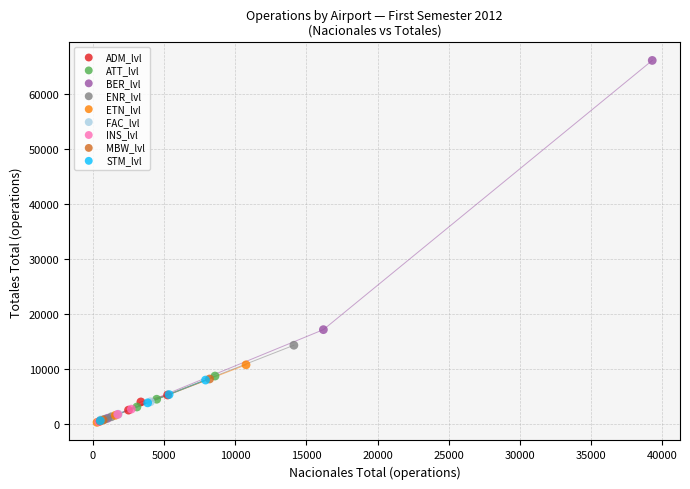

What are all the series names shown in the legend?

ADM_lvl, ATT_lvl, BER_lvl, ENR_lvl, ETN_lvl, FAC_lvl, INS_lvl, MBW_lvl, STM_lvl